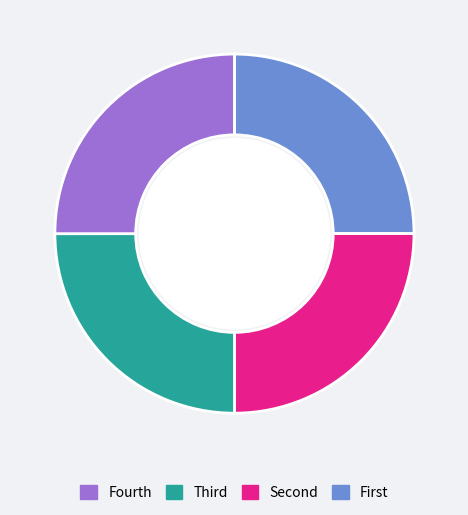

Is there any slice that represents more than half of the pie?

No